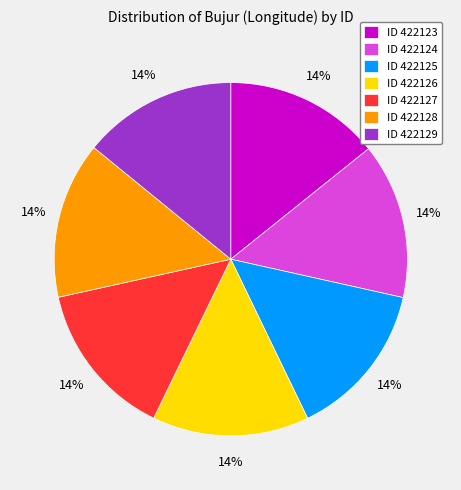

Is there a majority slice in this chart?

No